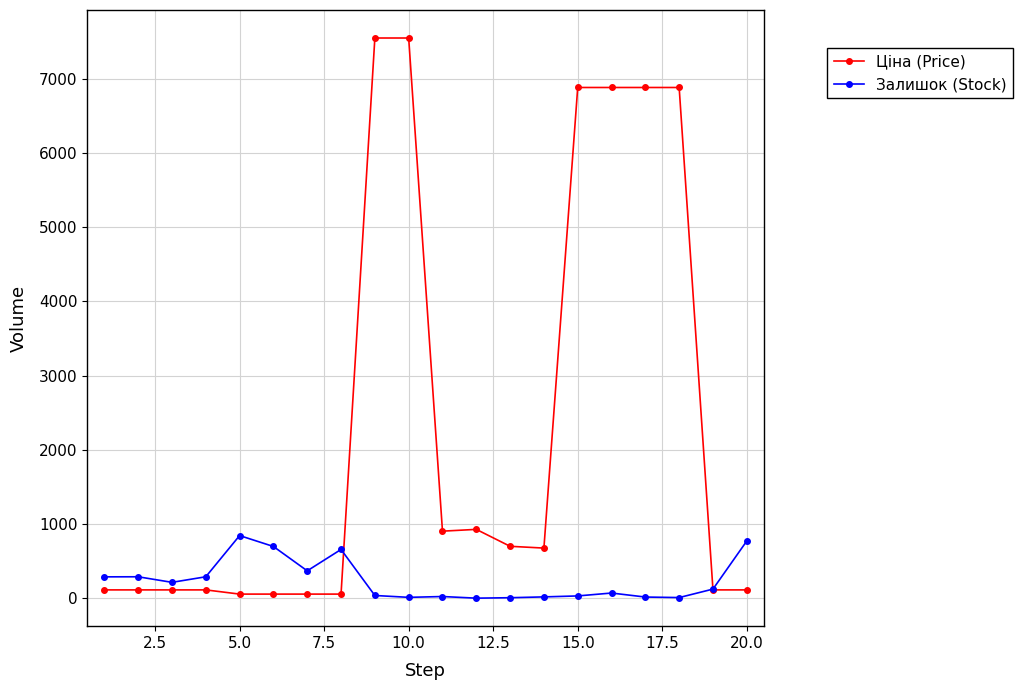

Which series has the largest range (max minus min)?

Ціна (Price)